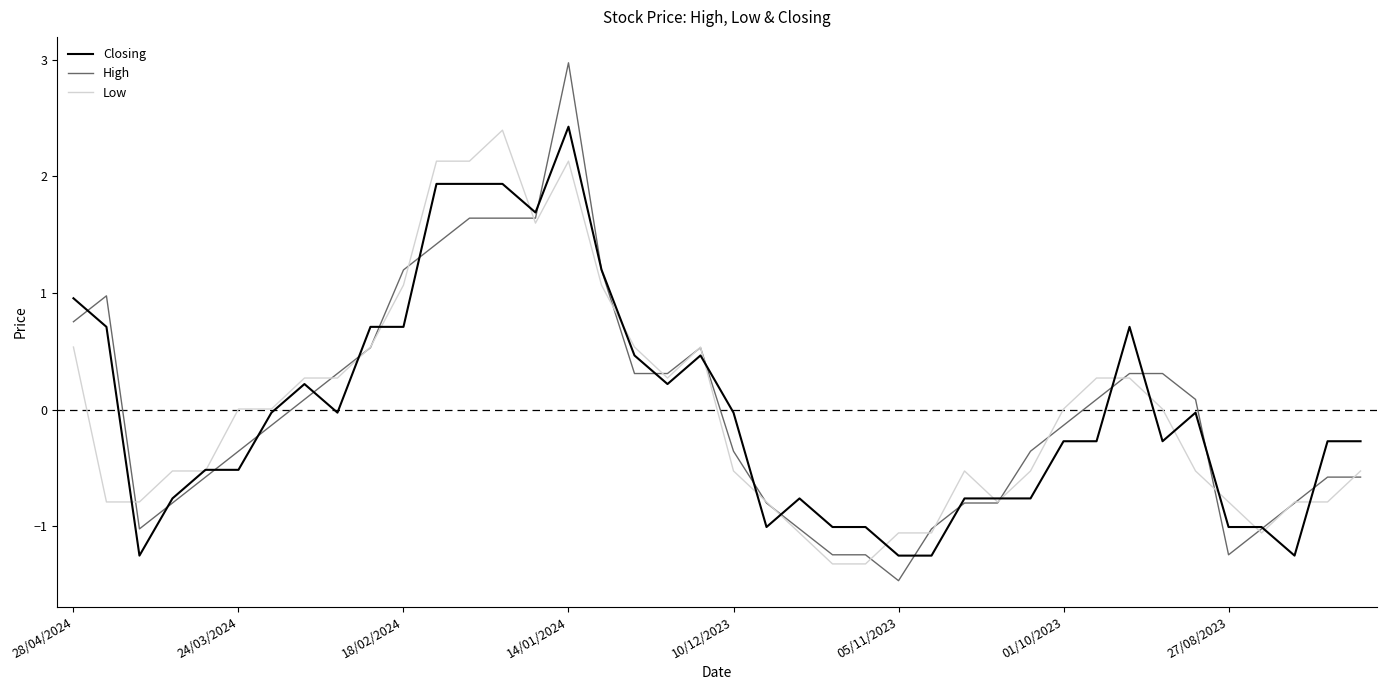

After their last crossing, which series has the higher values: High or Closing?

Closing